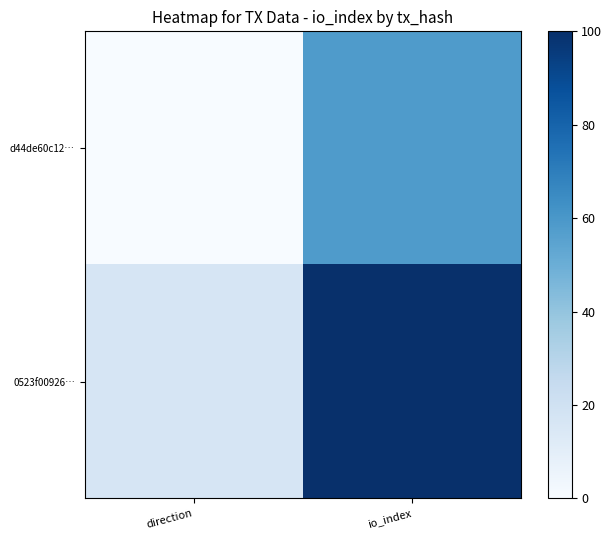

Between io_index and direction, which is larger?

io_index